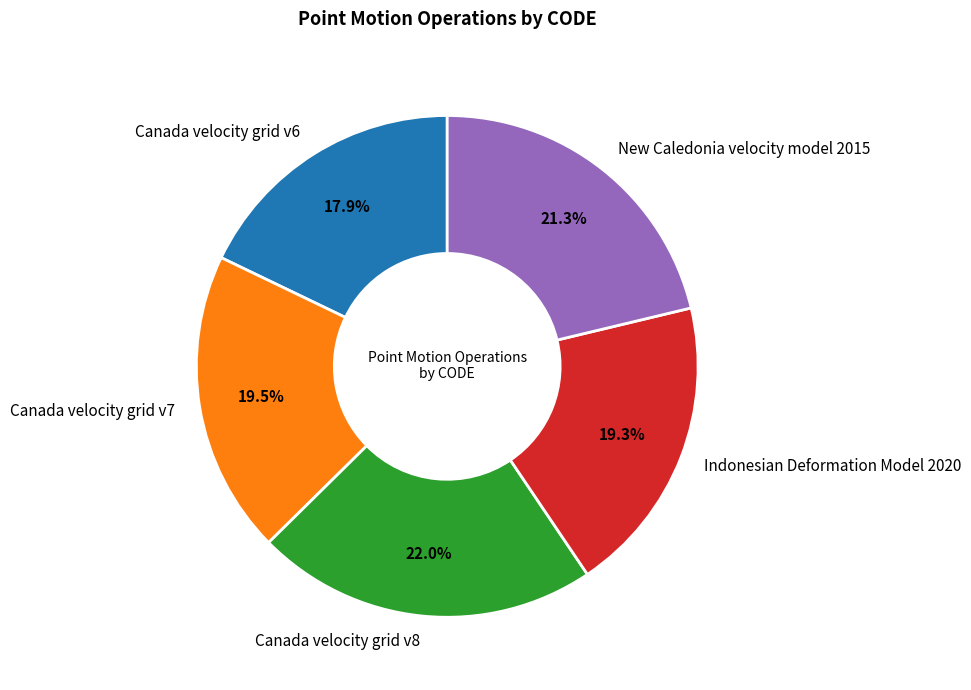

Does Indonesian Deformation Model 2020 account for over 50% of the chart?

No